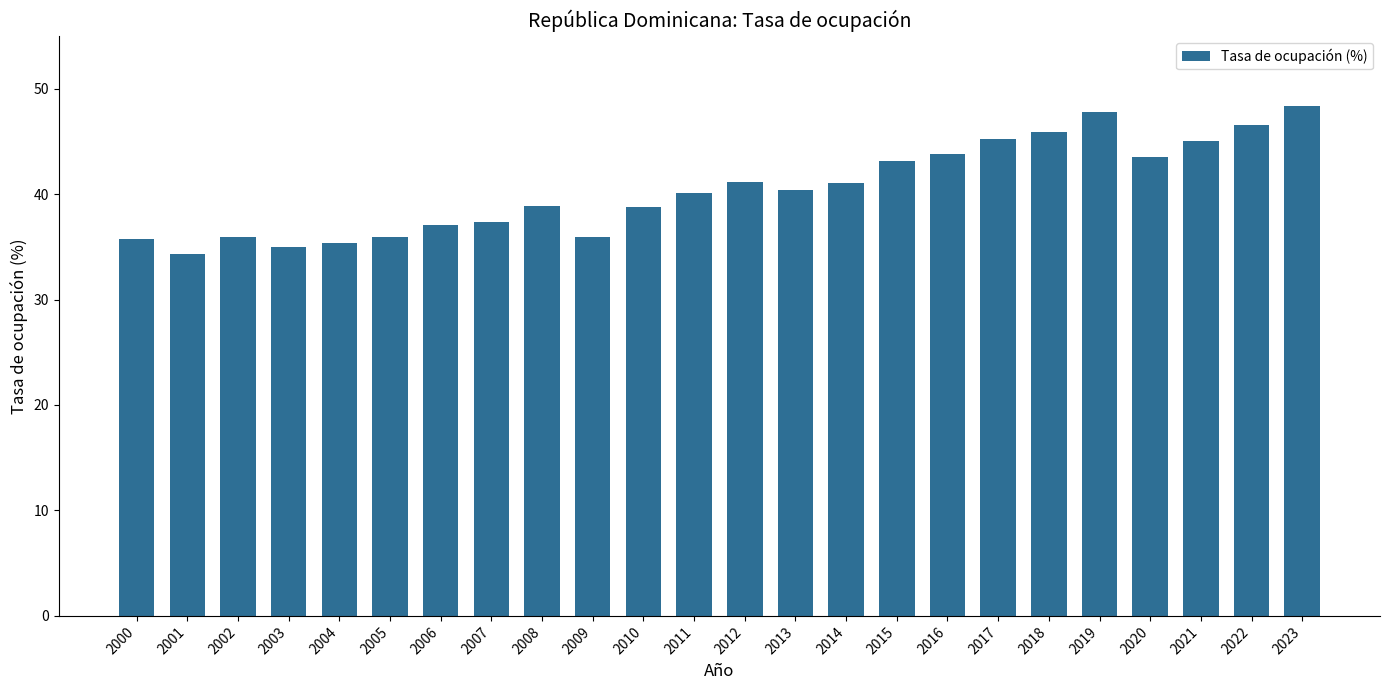

What is the greatest value displayed?

48.4